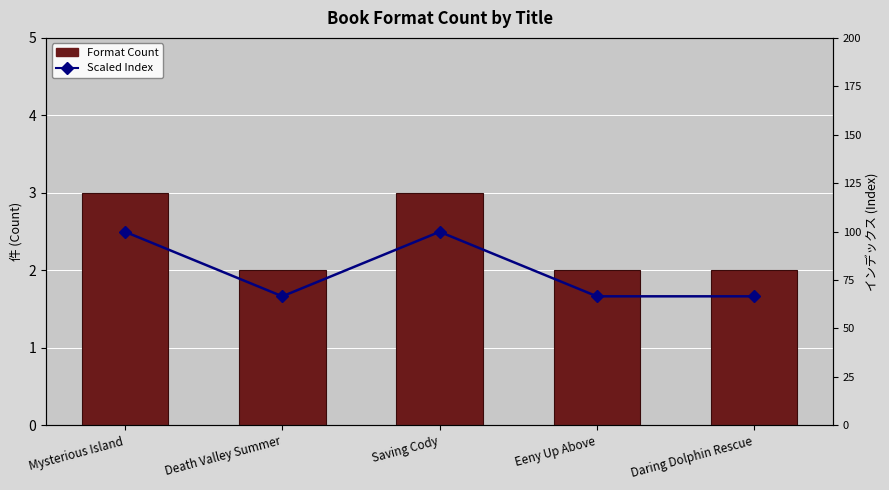

Rank the series at Daring Dolphin Rescue from lowest to highest value.

Format Count, Scaled Index